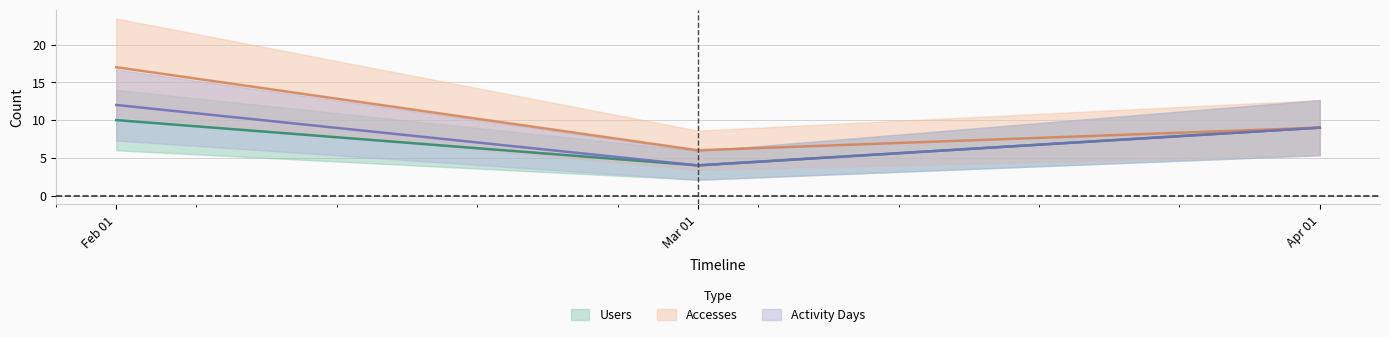

At how many categories does at least one series exceed 7?

2